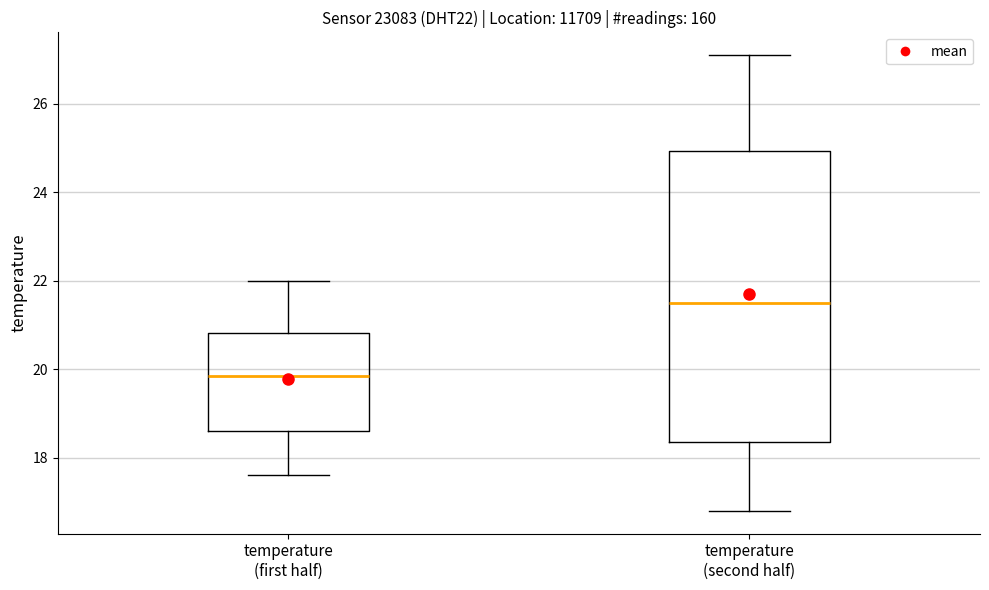

Which box has the lowest median line?

temperature (first half)